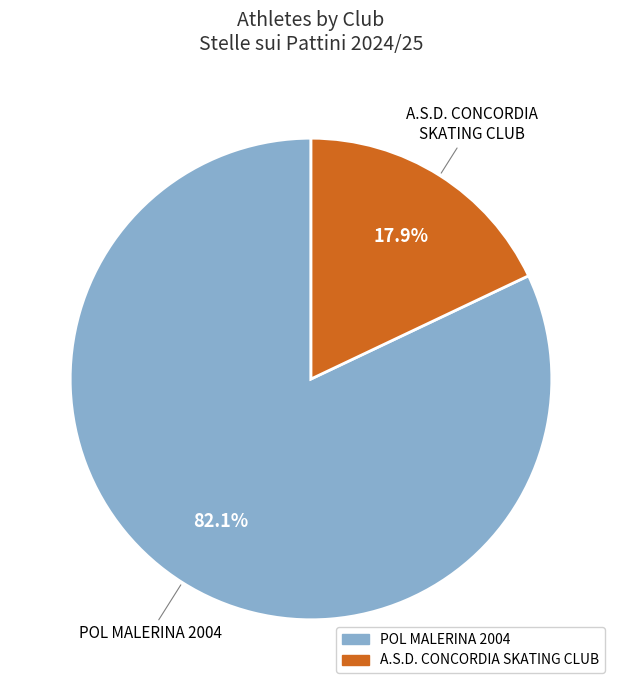

Is there any slice that represents more than half of the pie?

Yes